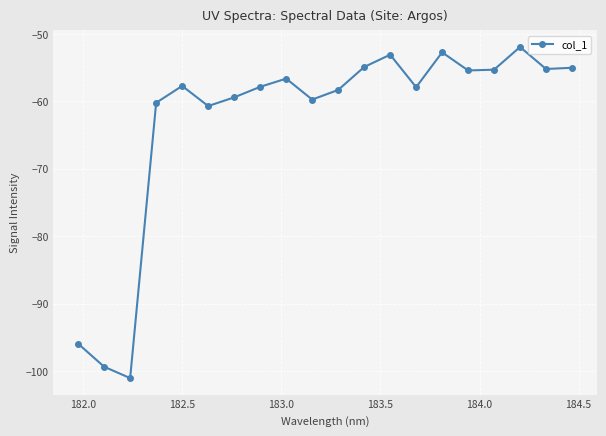

What is the greatest value displayed?

-51.9